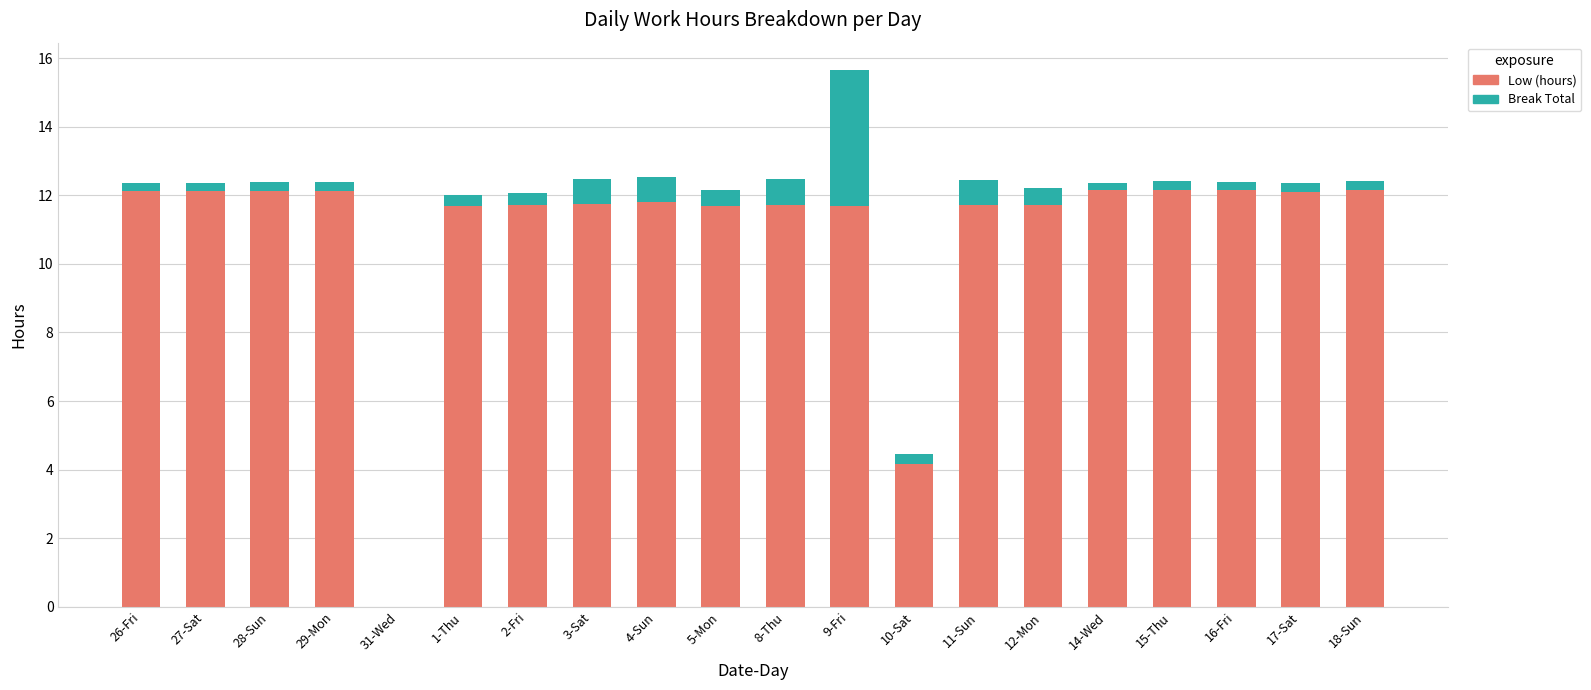

The value of Low (hours) at 10-Sat is 4.2. True or false?

True